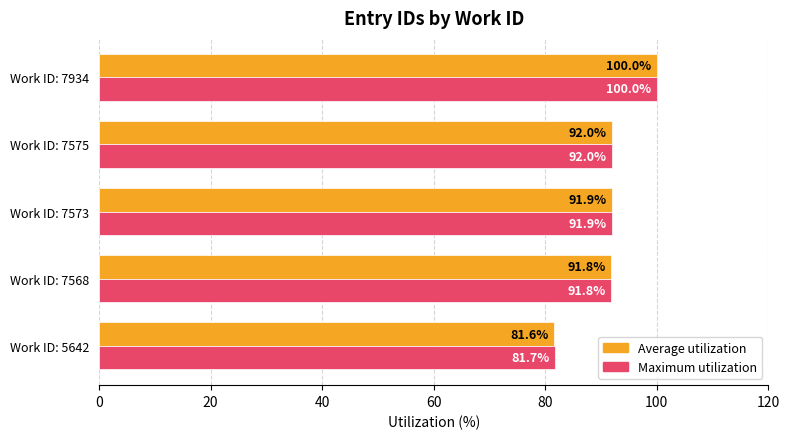

Rank the series by their average value, from lowest to highest.

Average utilization, Maximum utilization